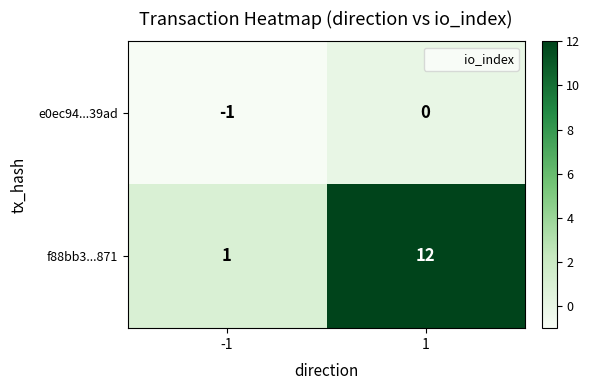

Which label corresponds to the largest value in the chart?

1